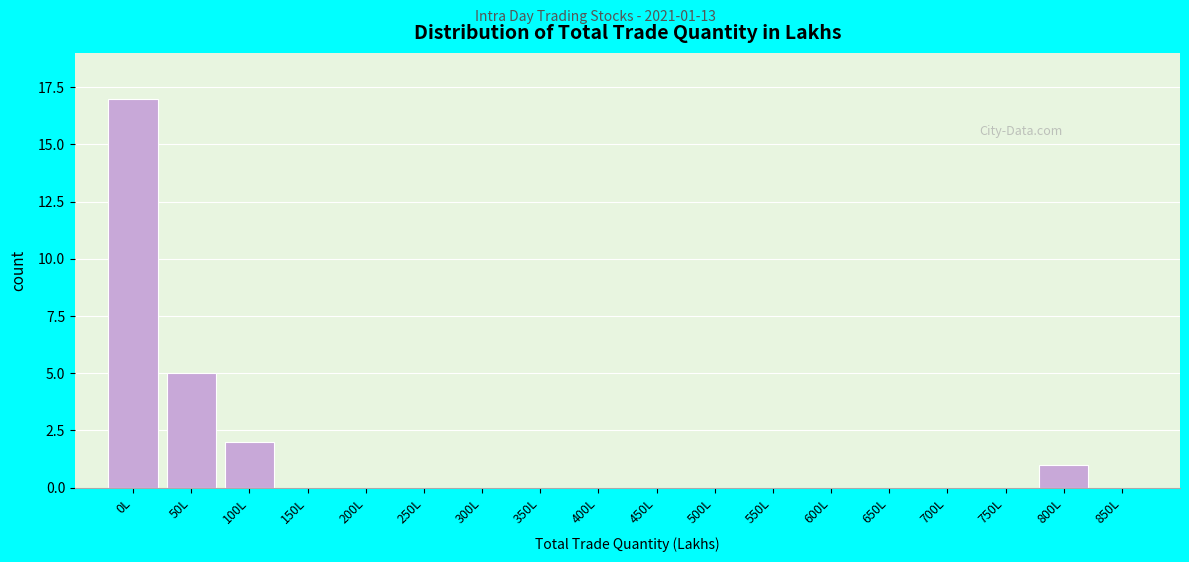

Reading left to right, transcribe all the data shown in this chart.

0L=17	50L=5	100L=2	150L=0	200L=0	250L=0	300L=0	350L=0	400L=0	450L=0	500L=0	550L=0	600L=0	650L=0	700L=0	750L=0	800L=1	850L=0